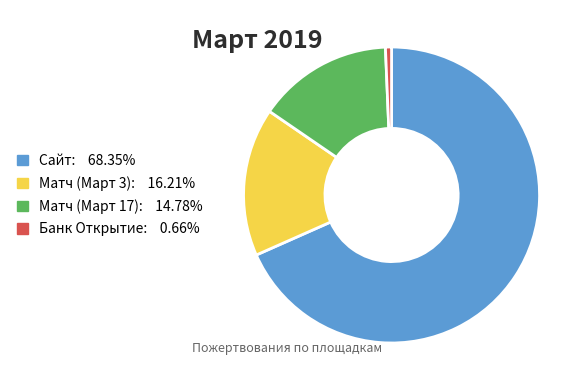

Does any single category account for the majority?

Yes